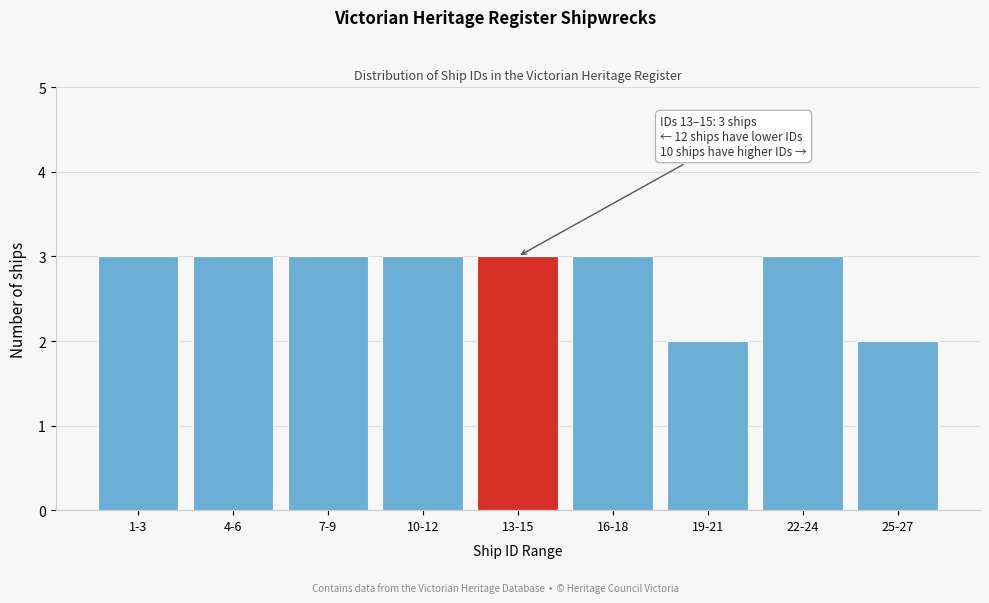

Reading right to left, what are all the values shown in this chart?

25-27=2	22-24=3	19-21=2	16-18=3	13-15=3	10-12=3	7-9=3	4-6=3	1-3=3